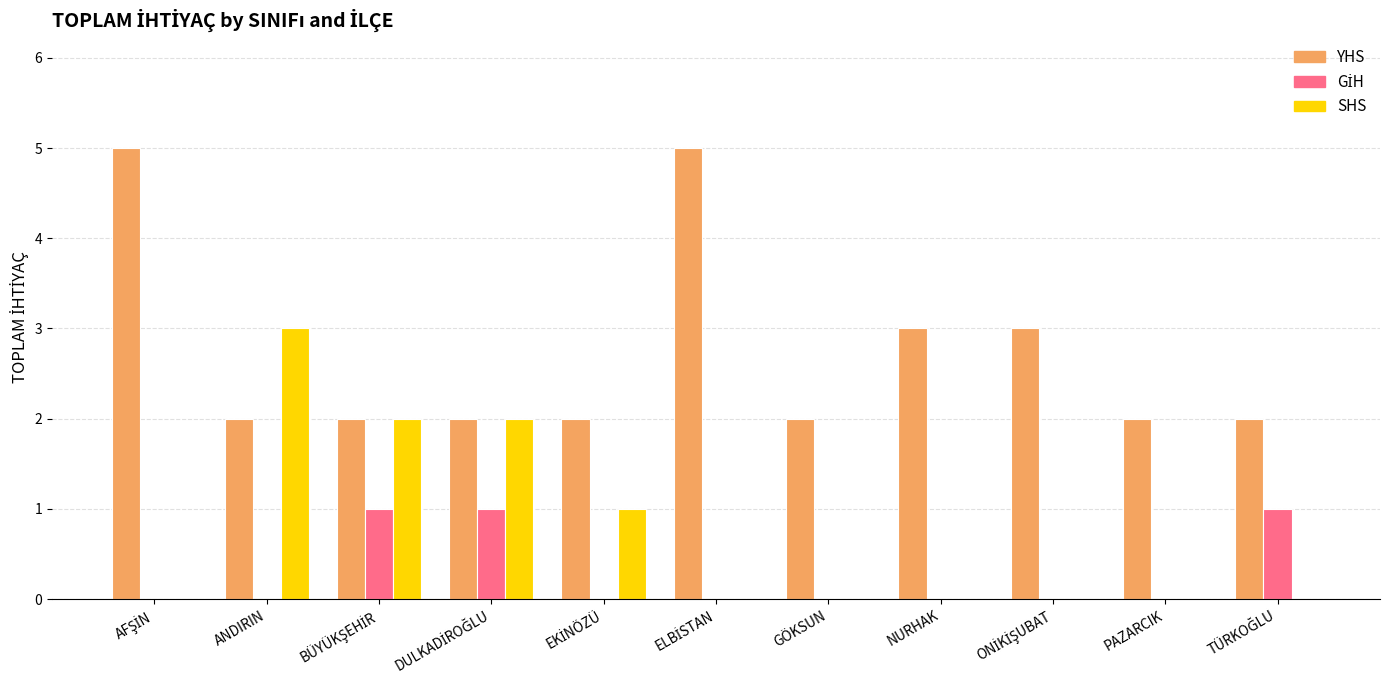

What is the maximum value shown in the chart?

5